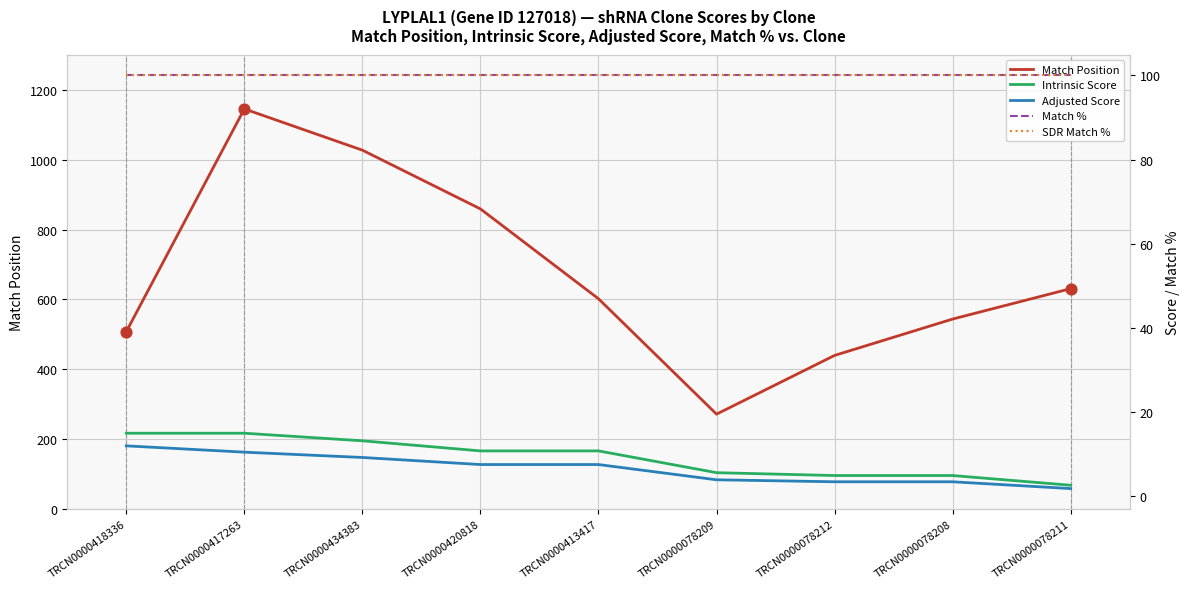

What are all the series names shown in the legend?

Match Position, Intrinsic Score, Adjusted Score, Match %, SDR Match %